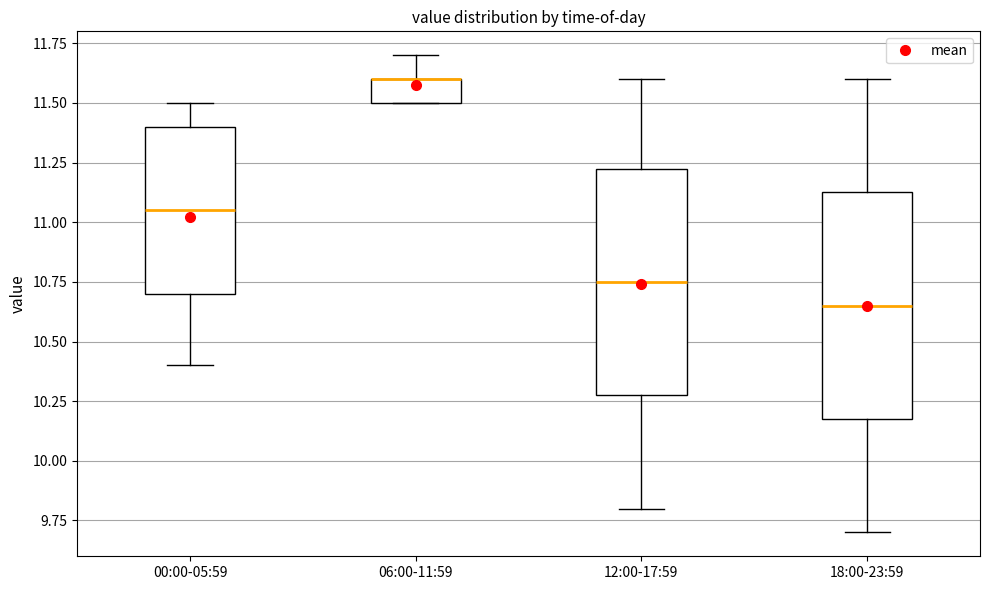

Where is the upper edge of the box for 06:00-11:59 on the y-axis? The values are not printed on the chart, so give them approximately, as read against the axis.

11.60